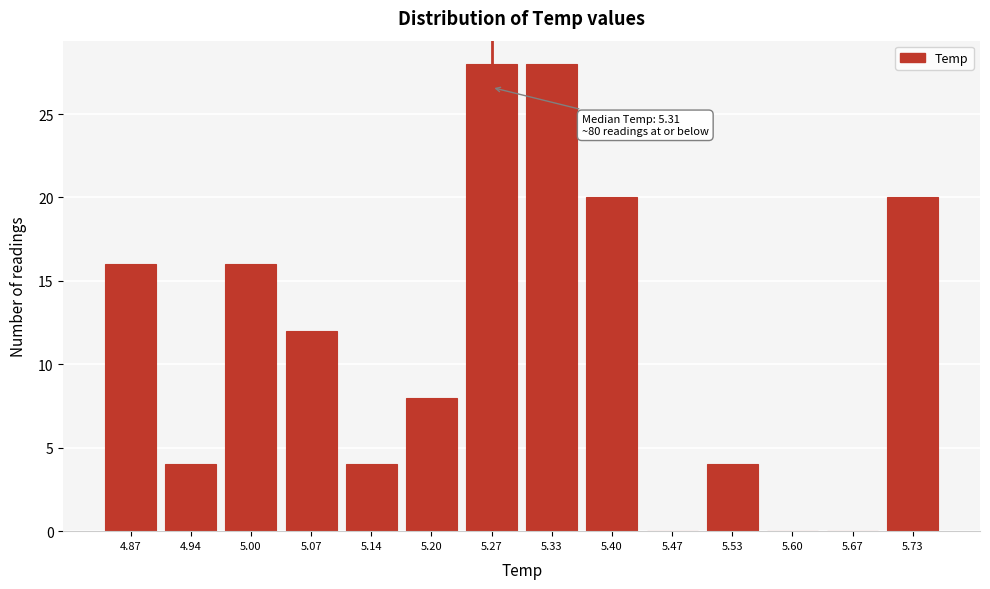

Reading left to right, list all the values displayed in this chart.

4.87=16	4.94=4	5.00=16	5.07=12	5.14=4	5.20=8	5.27=28	5.33=28	5.40=20	5.47=0	5.53=4	5.60=0	5.67=0	5.73=20